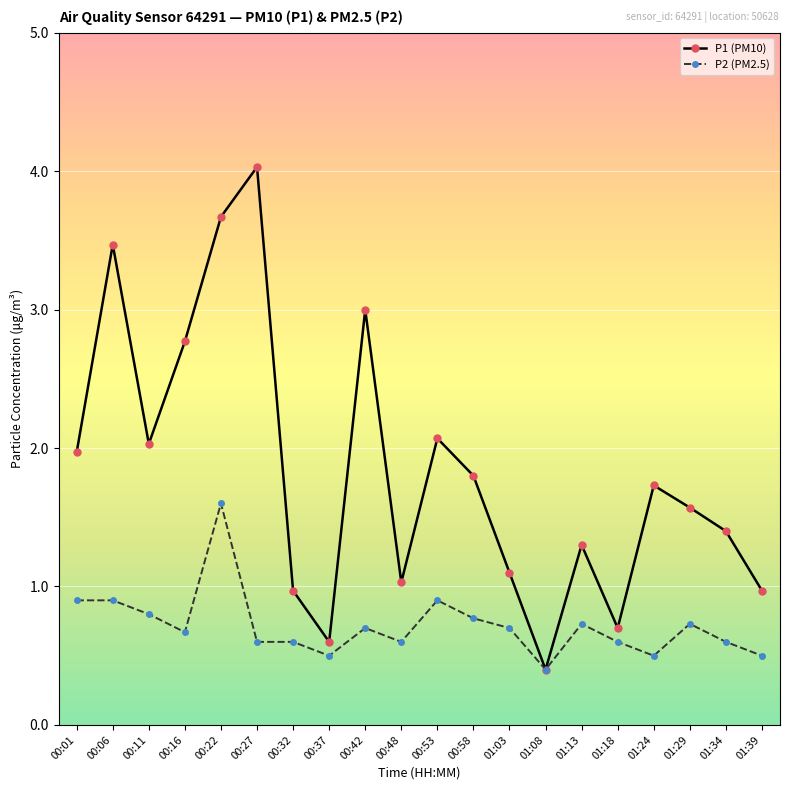

Rank the series by their maximum value, from highest to lowest.

P1 (PM10), P2 (PM2.5)